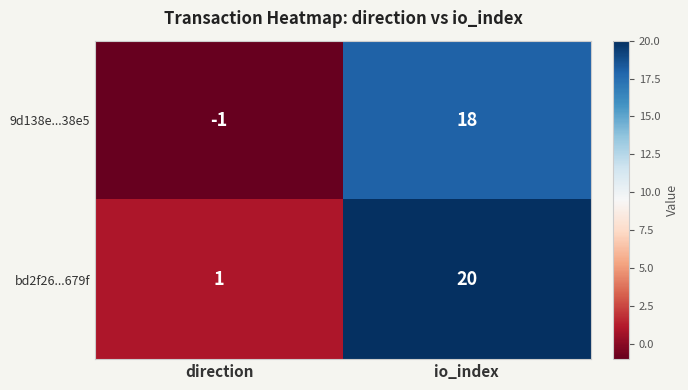

What is the difference between the maximum and minimum values in the bd2f26...679f series?

19